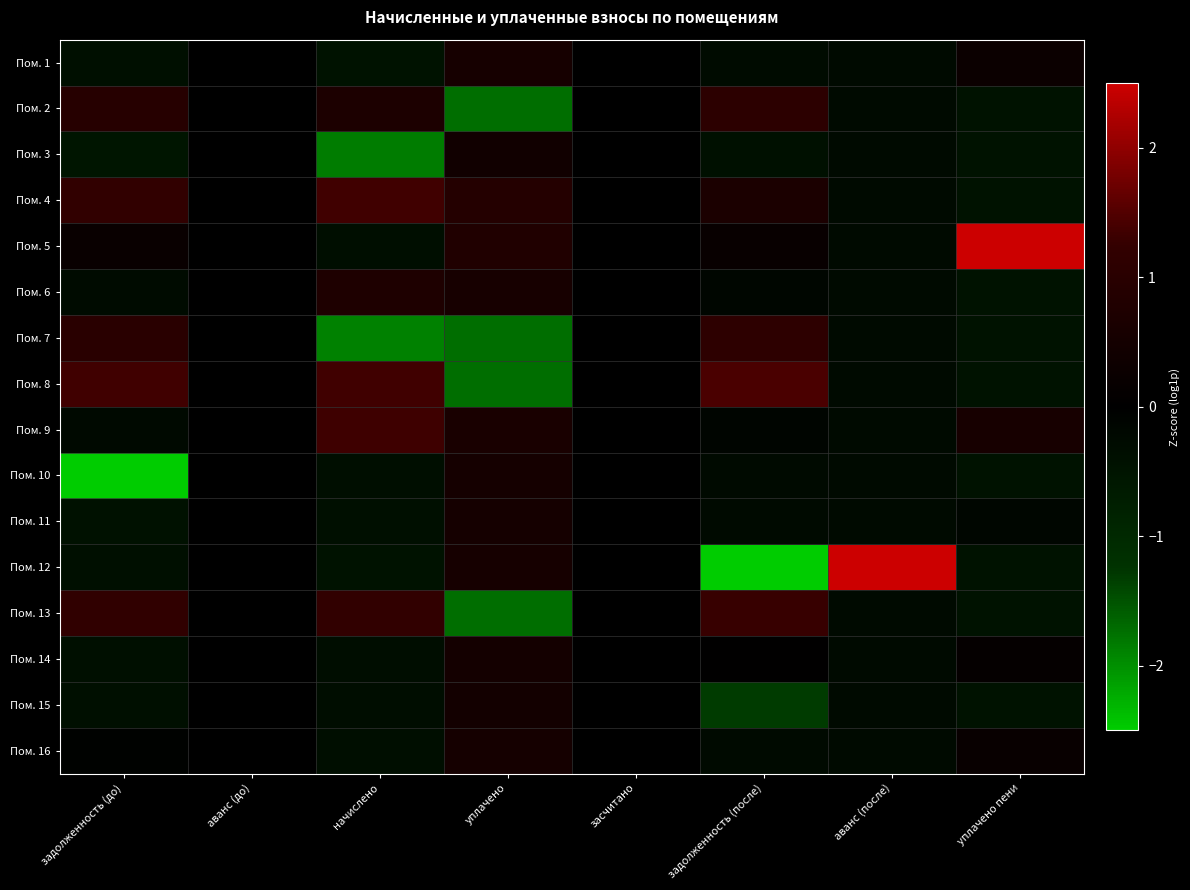

What is the minimum value shown in the chart?

-2.9